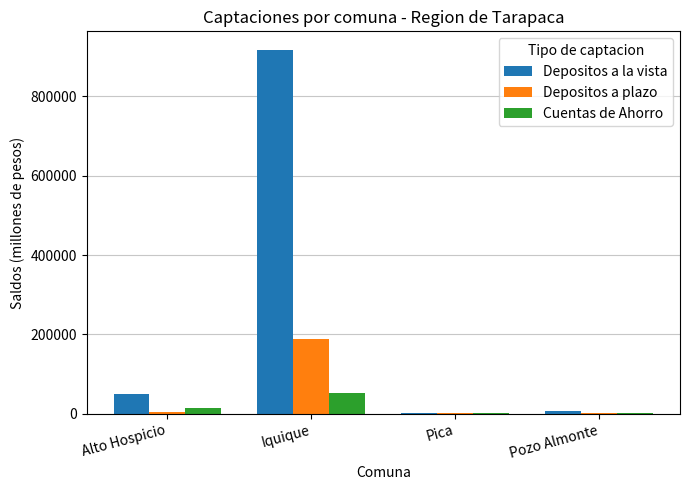

What is the average value of the Cuentas de Ahorro series?

16915.7